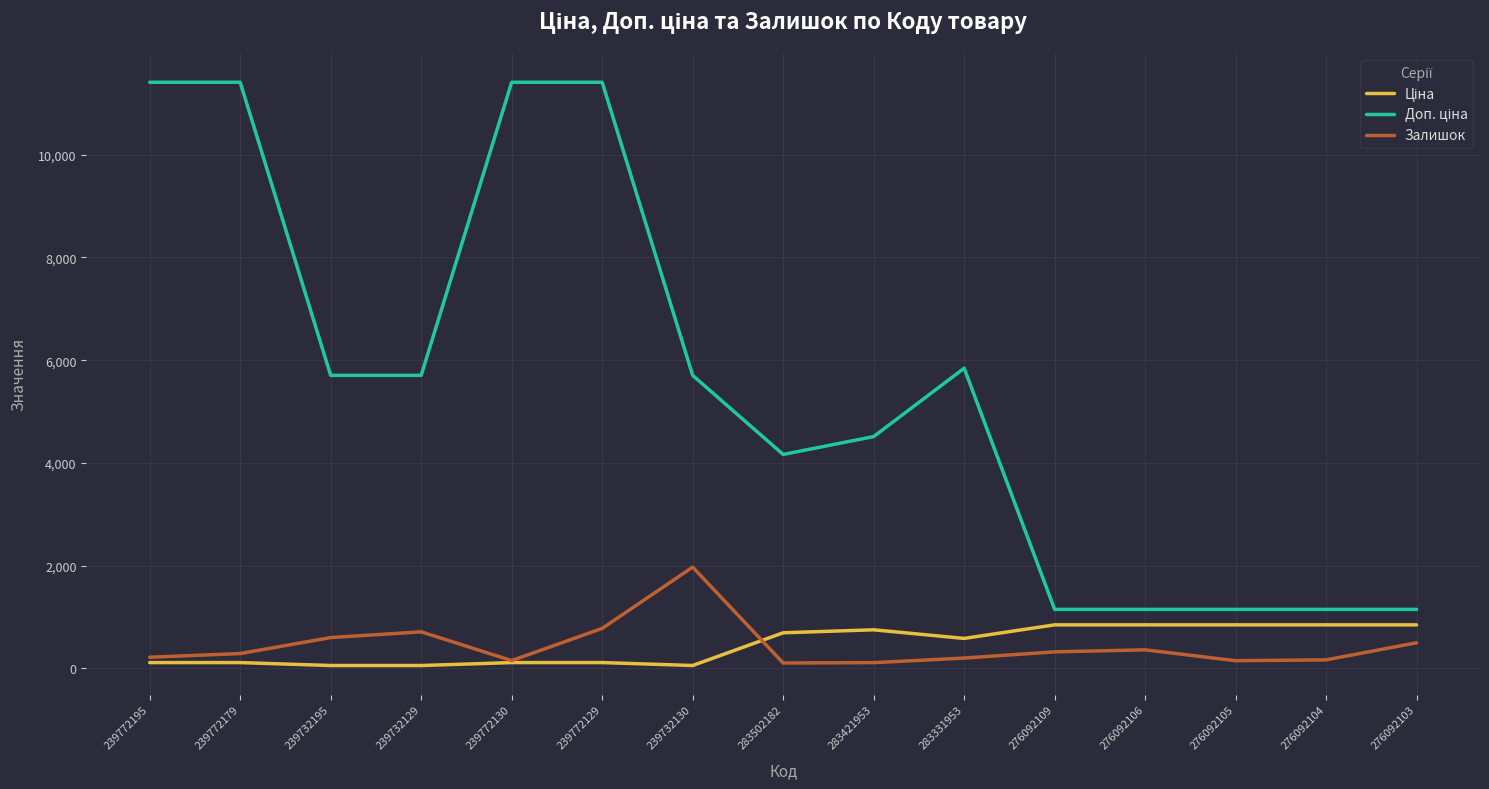

Is it true that Залишок equals 362.0 at 276092106?

True